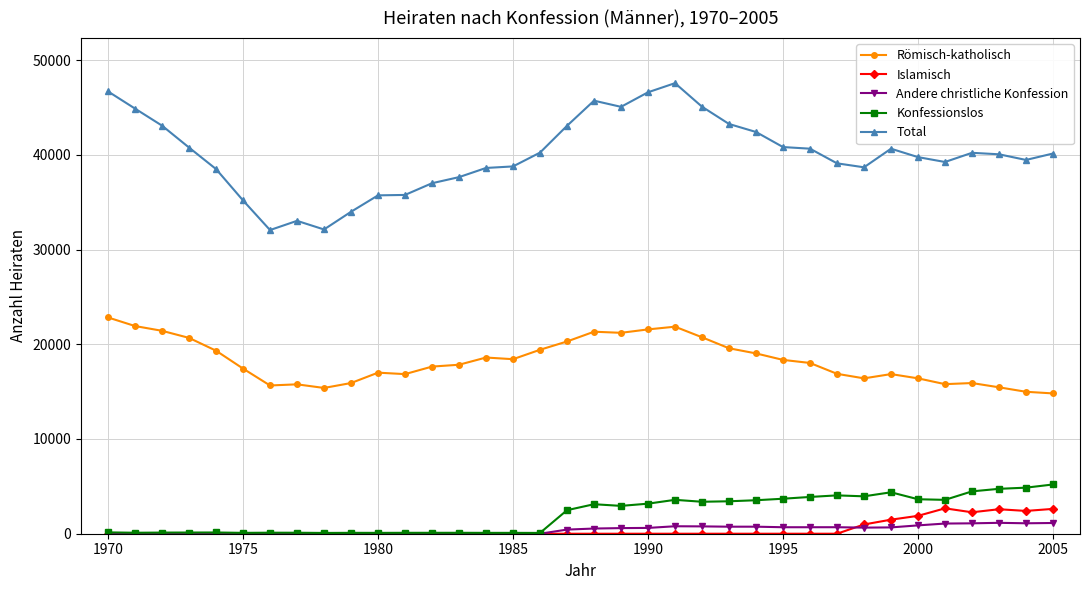

How many lines are shown in the chart?

5